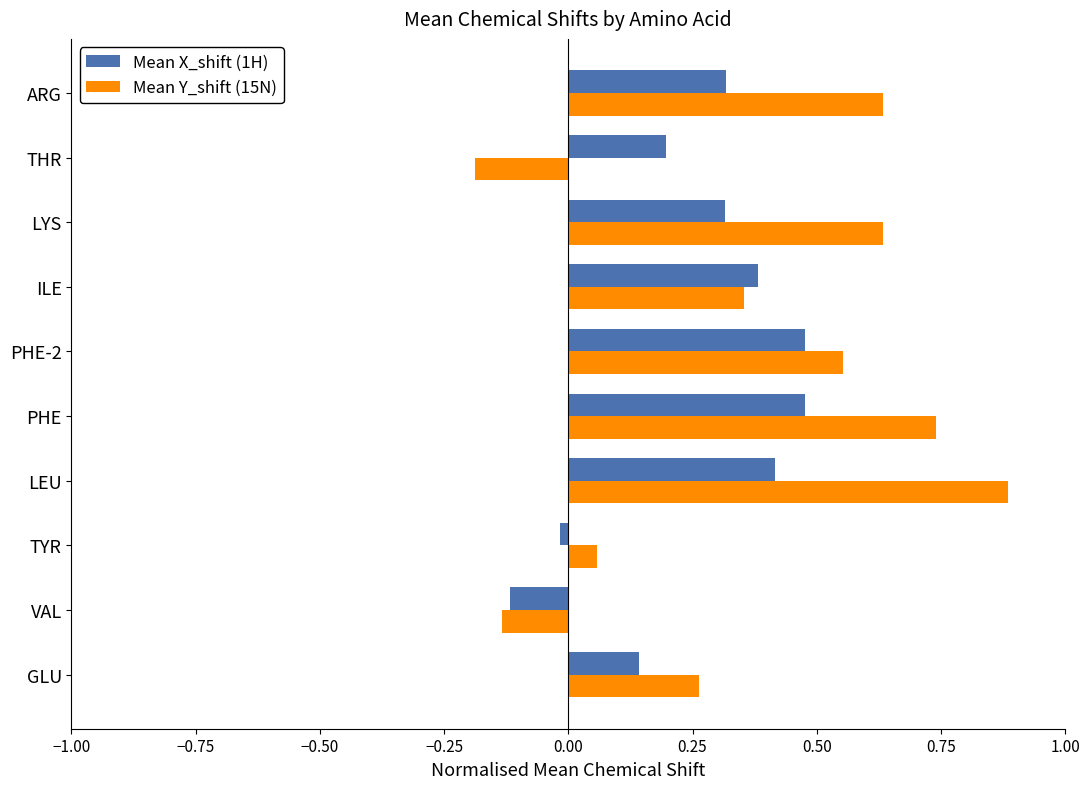

What is the sum of the Mean X_shift (1H) values at PHE-2 and ILE?

0.9